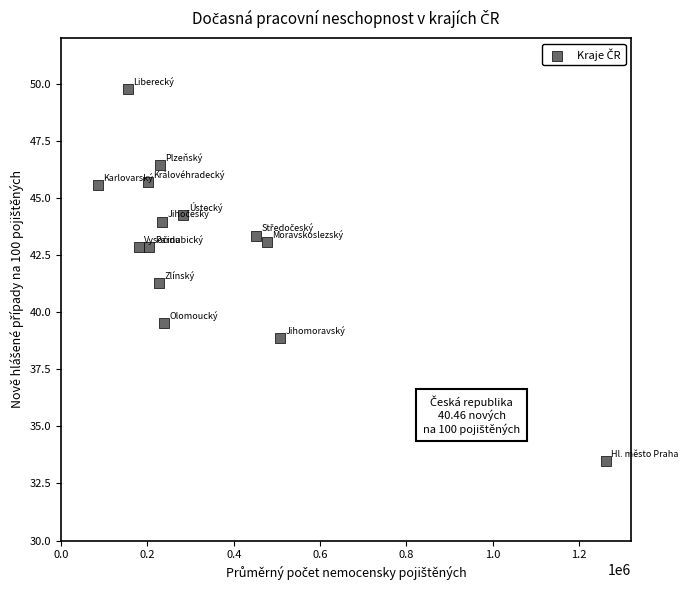

What is the range of X values (max minus min)?

1176379.5